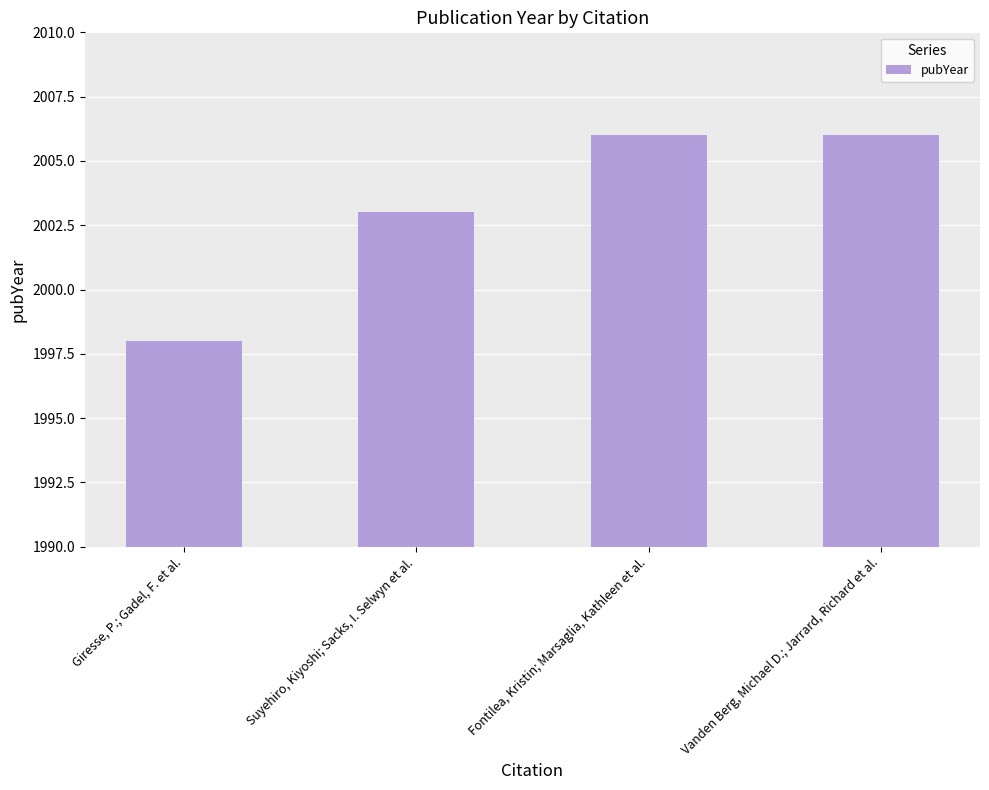

Does the chart contain stacked bars?

No